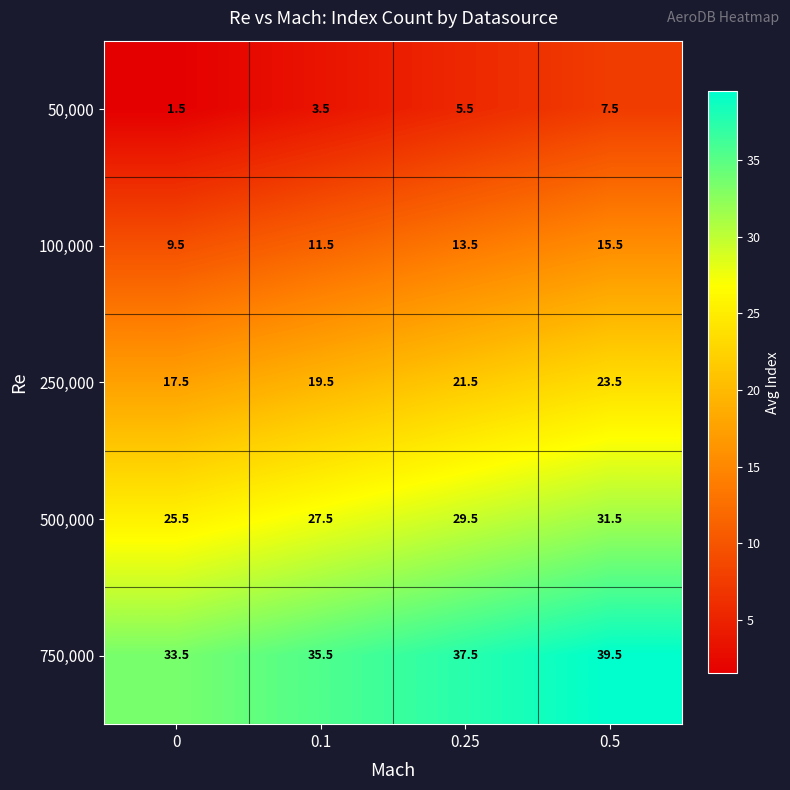

What is the sum of the 500,000 values at 0.25 and 0?

55.0